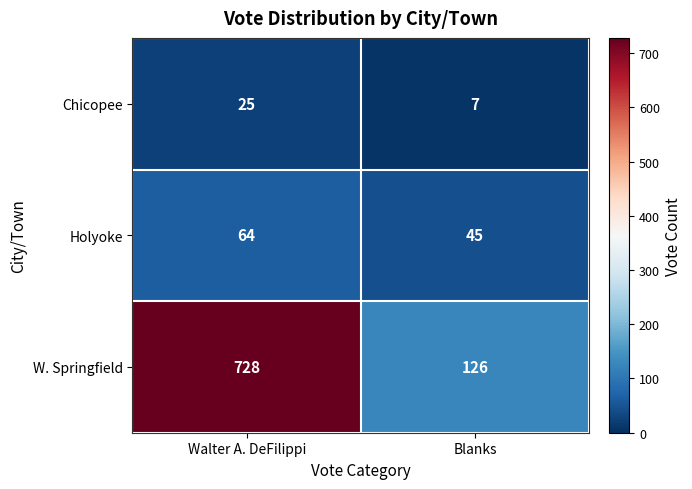

Reading left to right, extract all data points from this chart.

Chicopee: Walter A. DeFilippi=25	Blanks=7
Holyoke: Walter A. DeFilippi=64	Blanks=45
W. Springfield: Walter A. DeFilippi=728	Blanks=126